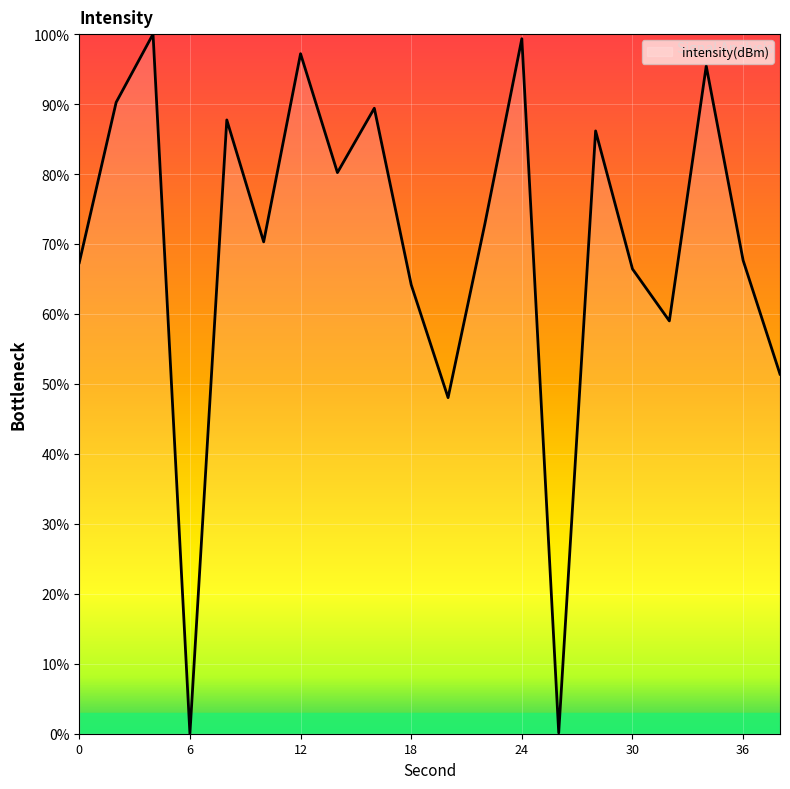

What is the maximum value shown in the chart?

100.0